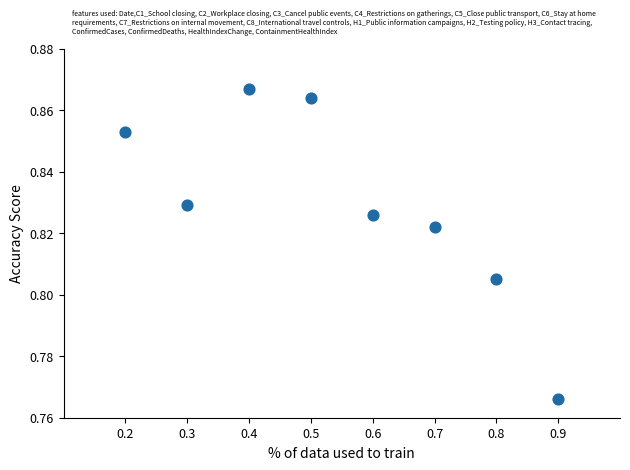

What is the range of X values (max minus min)?

0.7